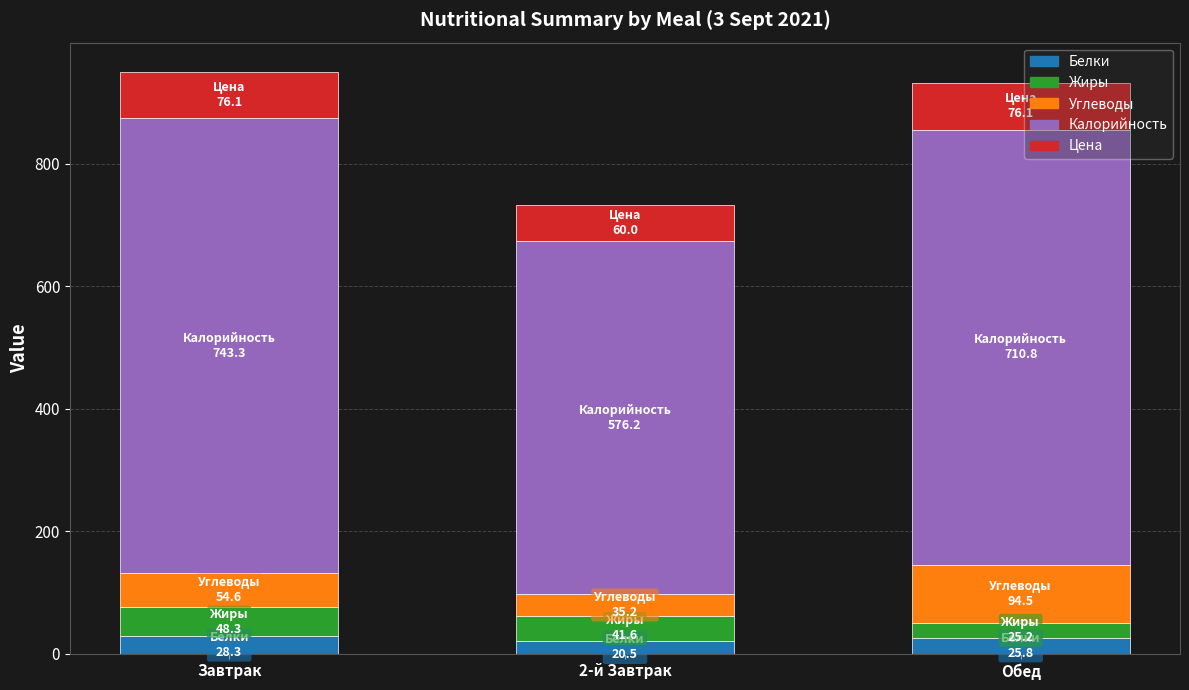

What is the total value across all series at Обед?

932.3